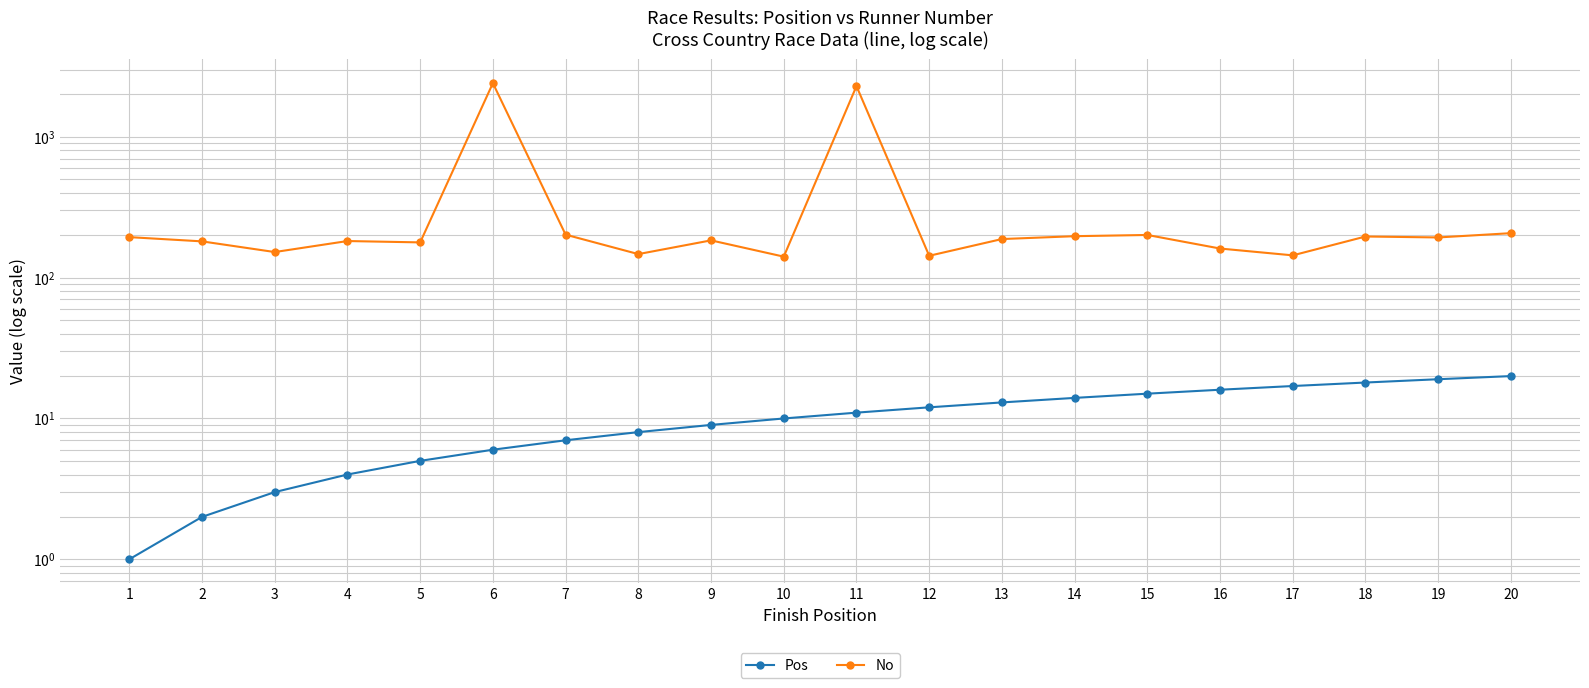

At which label does No reach its peak?

6